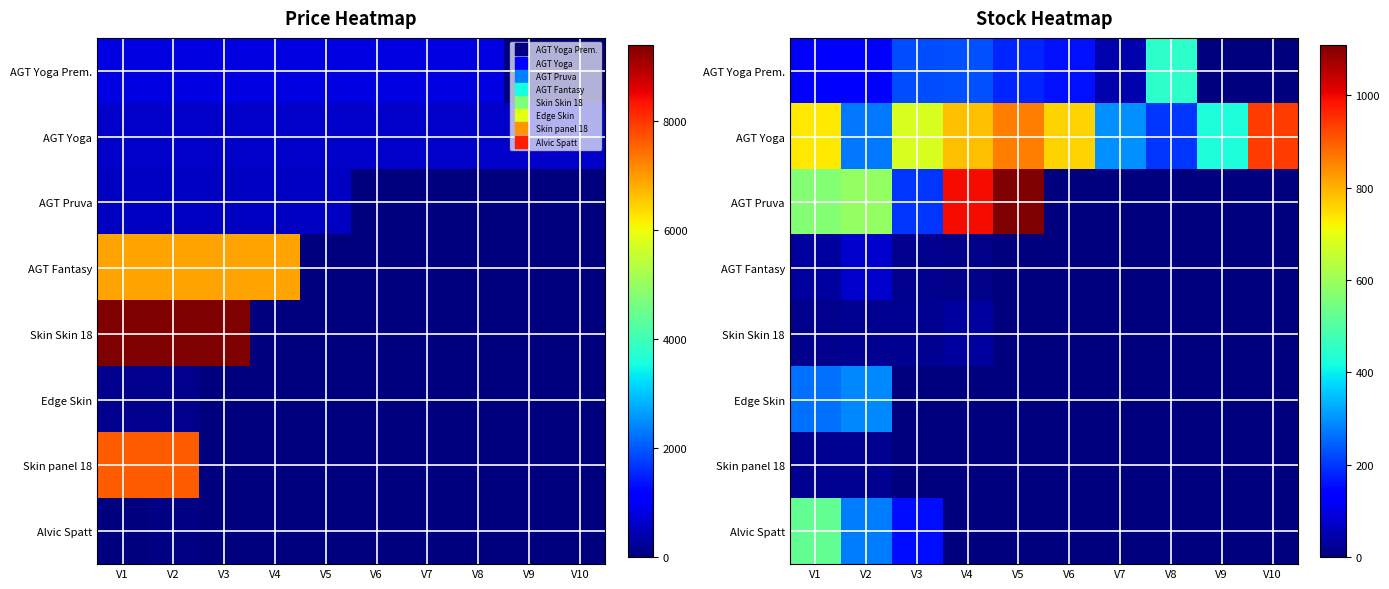

How many values in the AGT Pruva series exceed 195?

4